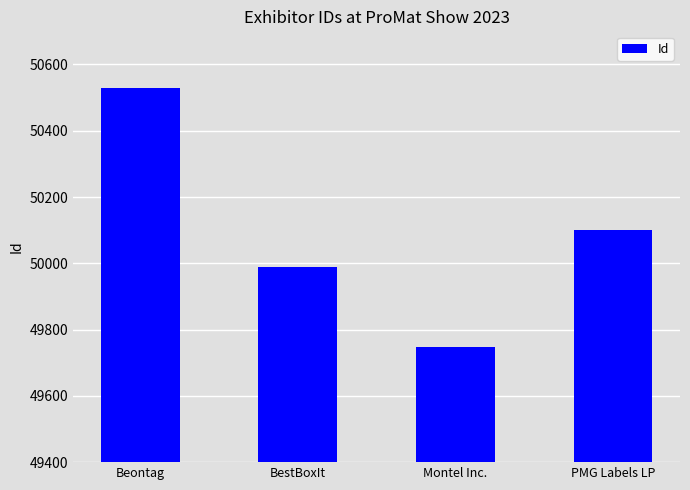

Reading left to right, transcribe all the data shown in this chart.

50529	49990	49748	50101